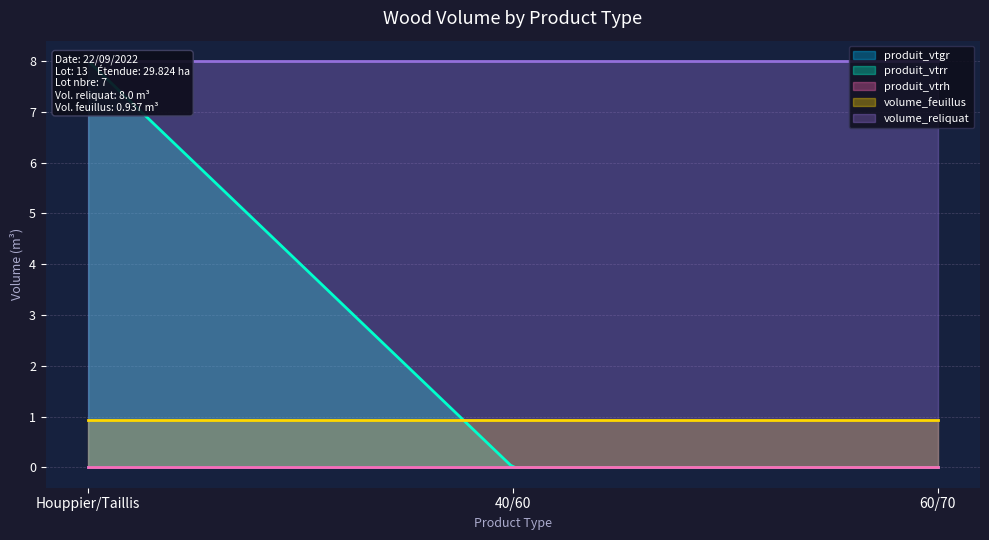

Which category has the highest value in the volume_feuillus series?

Houppier/Taillis